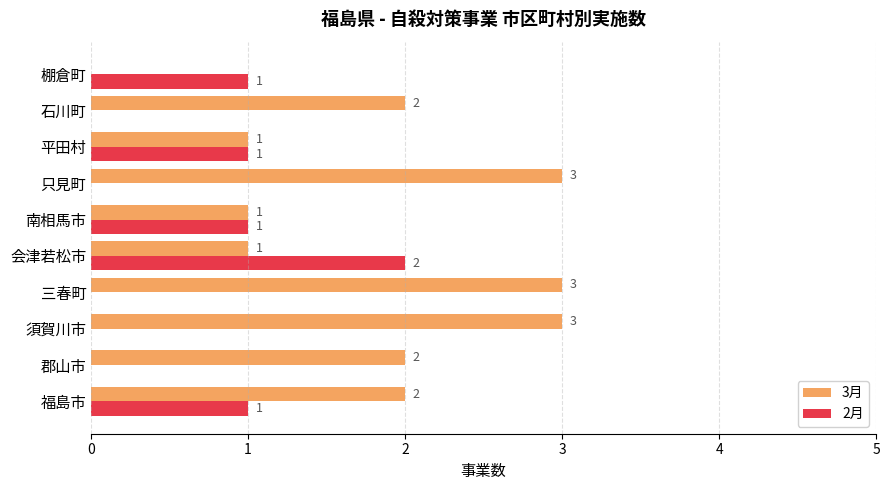

How many series are shown in this chart?

2